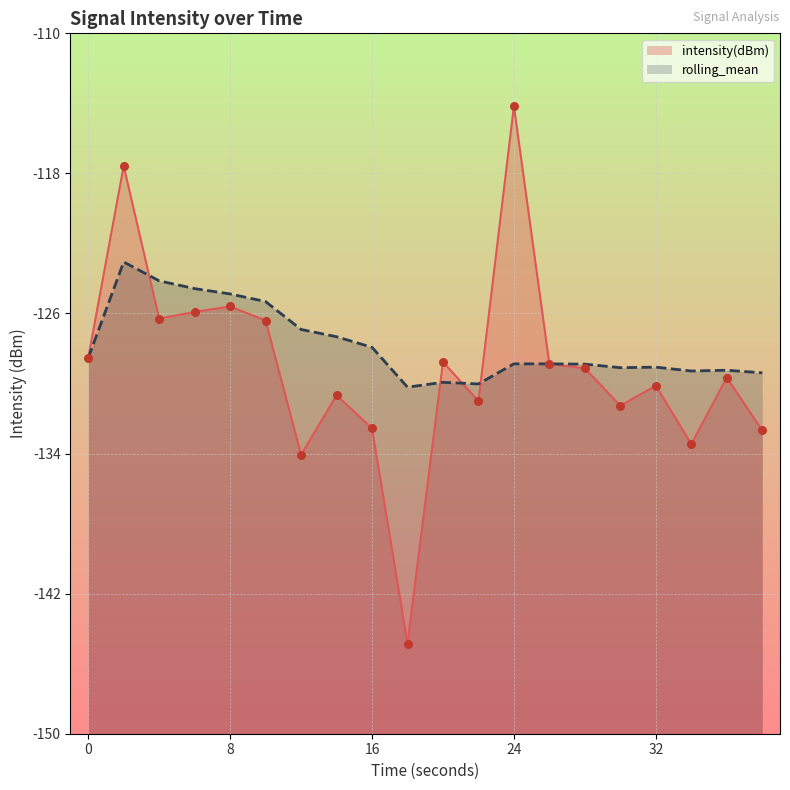

Is the value of rolling_mean at 14 greater than the value of intensity(dBm) at 24?

No